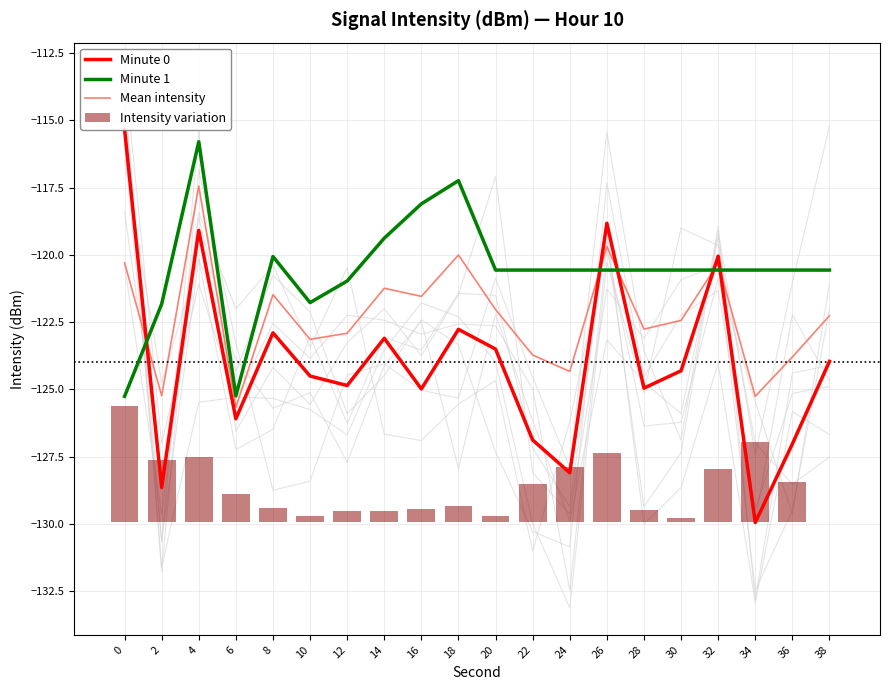

The Mean intensity series shows -72.1 at 10. True or false?

False